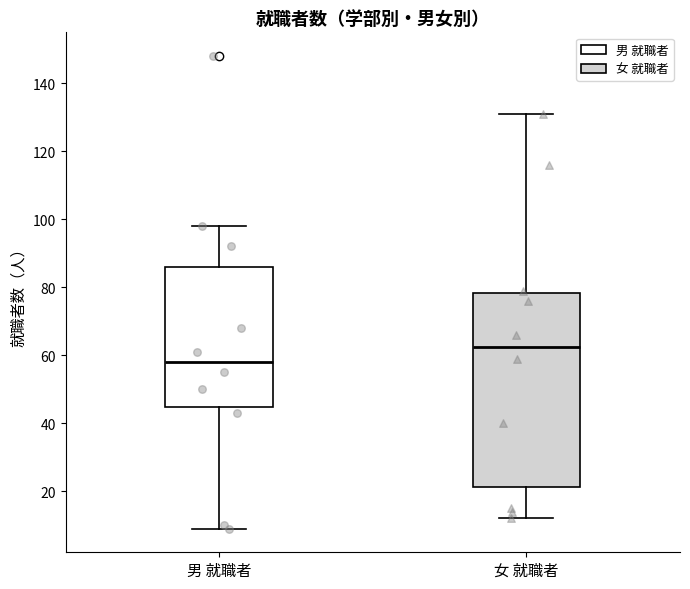

Reading left to right, transcribe this box plot: for each box, give where its median line is, the range the box spans, and where its two whiskers end, as read against the y-axis. The values are not printed on the chart, so give them approximately, as read against the axis.

男 就職者: median 58, box 44 to 86, whiskers 10 to 98
女 就職者: median 62, box 22 to 78, whiskers 12 to 132